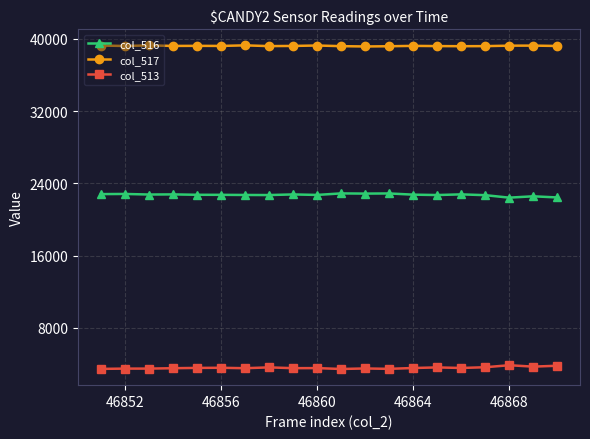

What is the minimum value for col_516?

22421